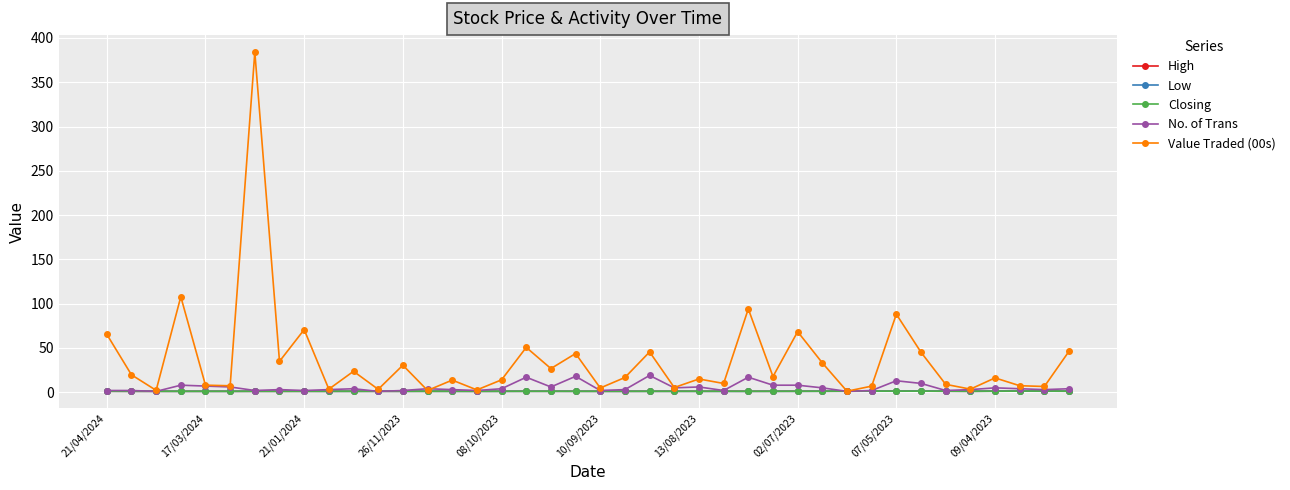

Does the chart have visible grid lines?

Yes